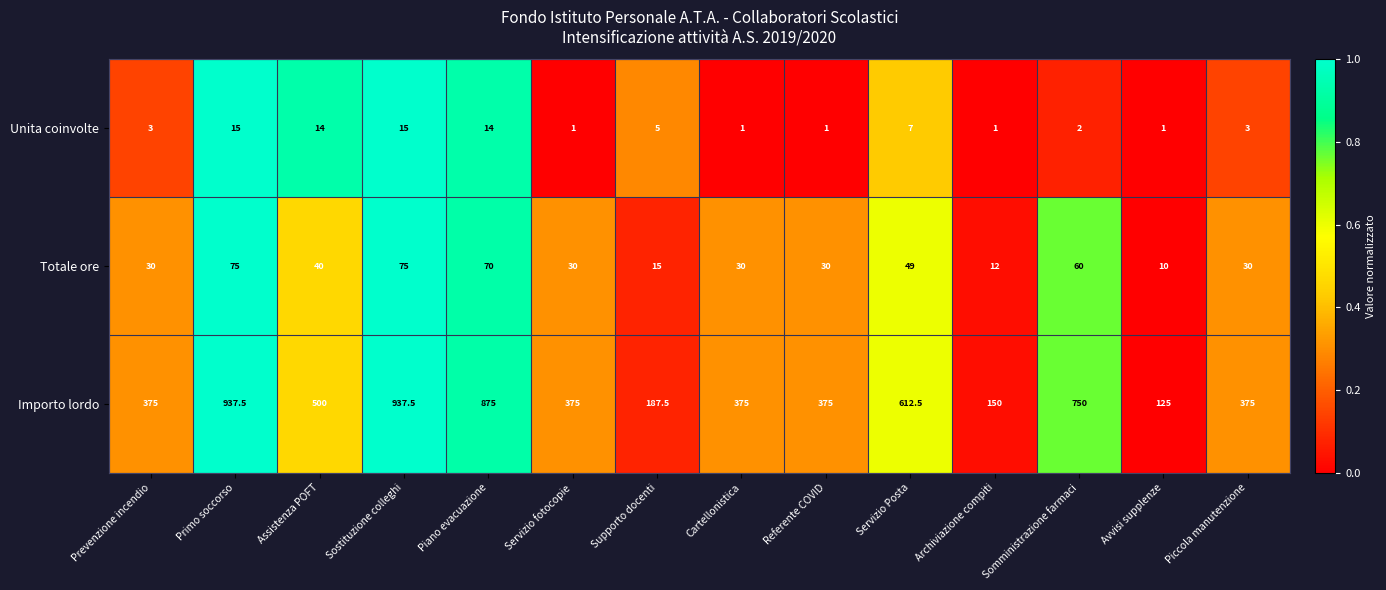

Count the number of data series in this chart.

3